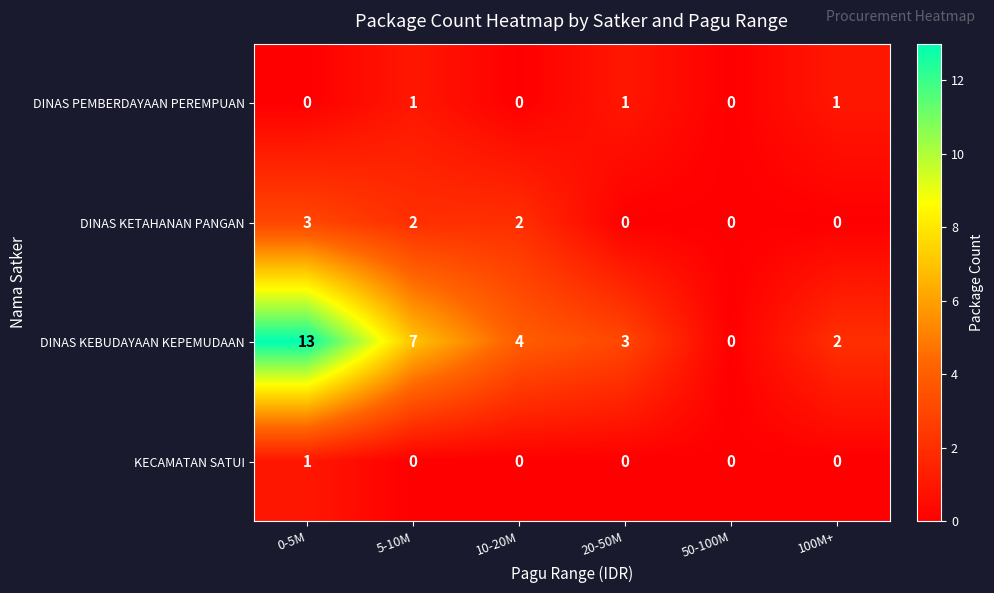

What is the total value across all series at 0-5M?

17